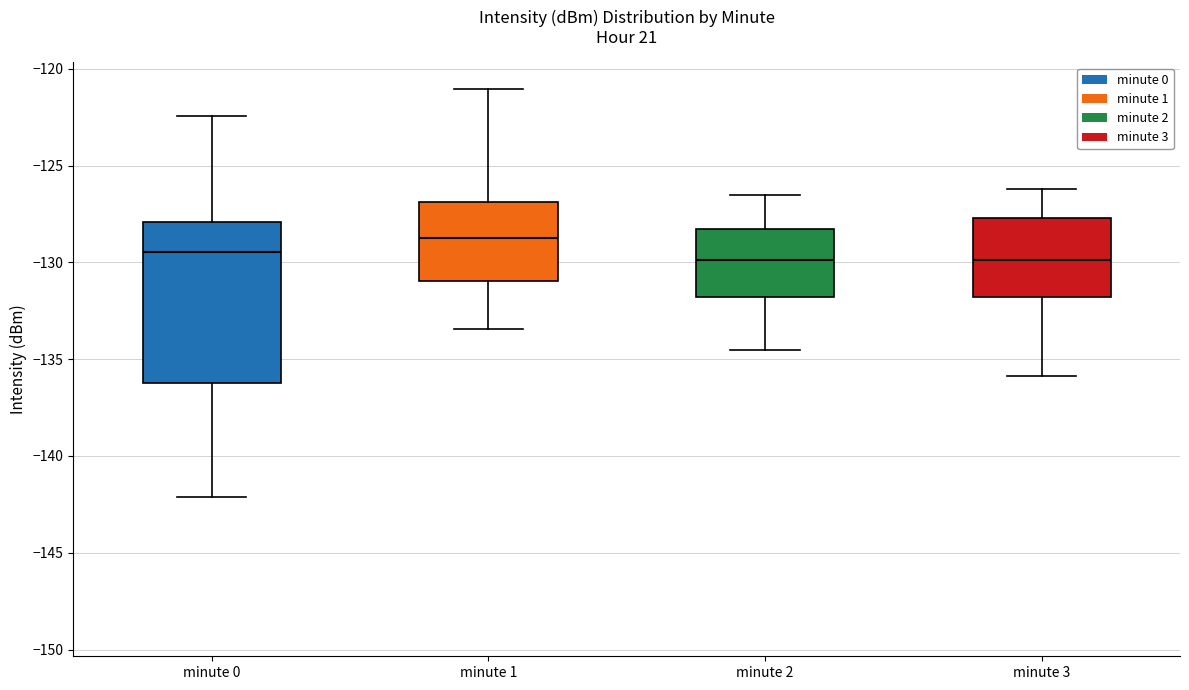

Reading left to right, transcribe this box plot: for each box, give where its median line is, the range the box spans, and where its two whiskers end, as read against the y-axis. The values are not printed on the chart, so give them approximately, as read against the axis.

minute 0: median -129.5, box -136.5 to -128.0, whiskers -142.0 to -122.5
minute 1: median -128.5, box -131.0 to -127.0, whiskers -133.5 to -121.0
minute 2: median -130.0, box -132.0 to -128.5, whiskers -134.5 to -126.5
minute 3: median -130.0, box -132.0 to -127.5, whiskers -136.0 to -126.0